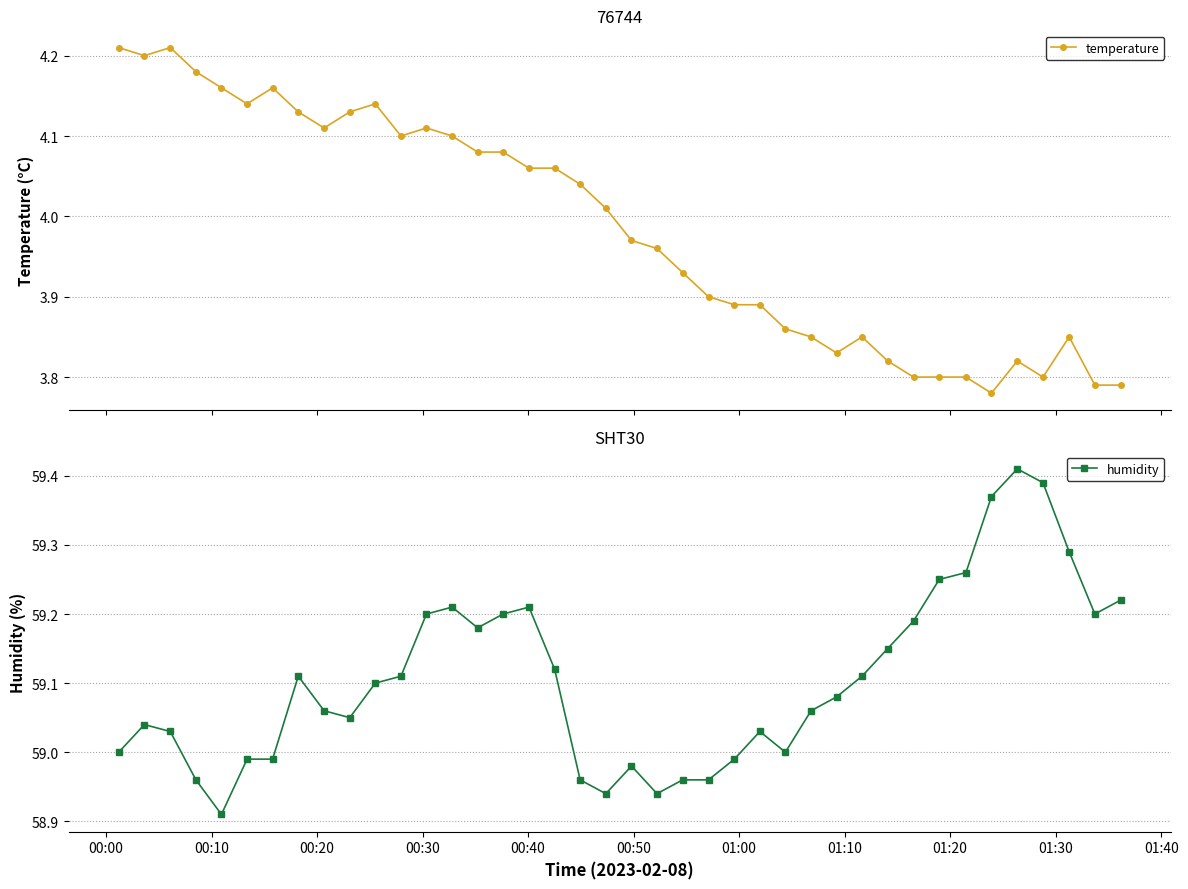

True or false: temperature has more than 0 interior local peaks.

True